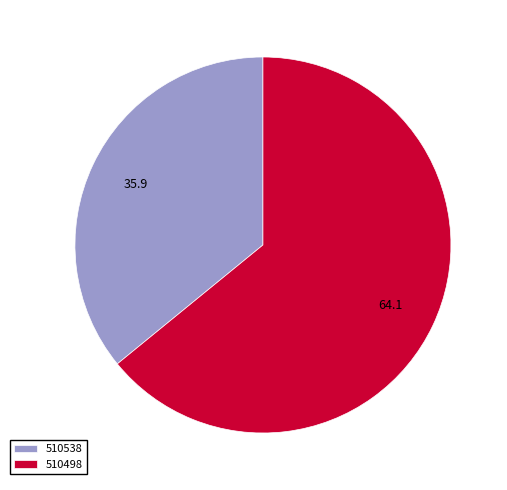

How many slices are in this pie chart?

2